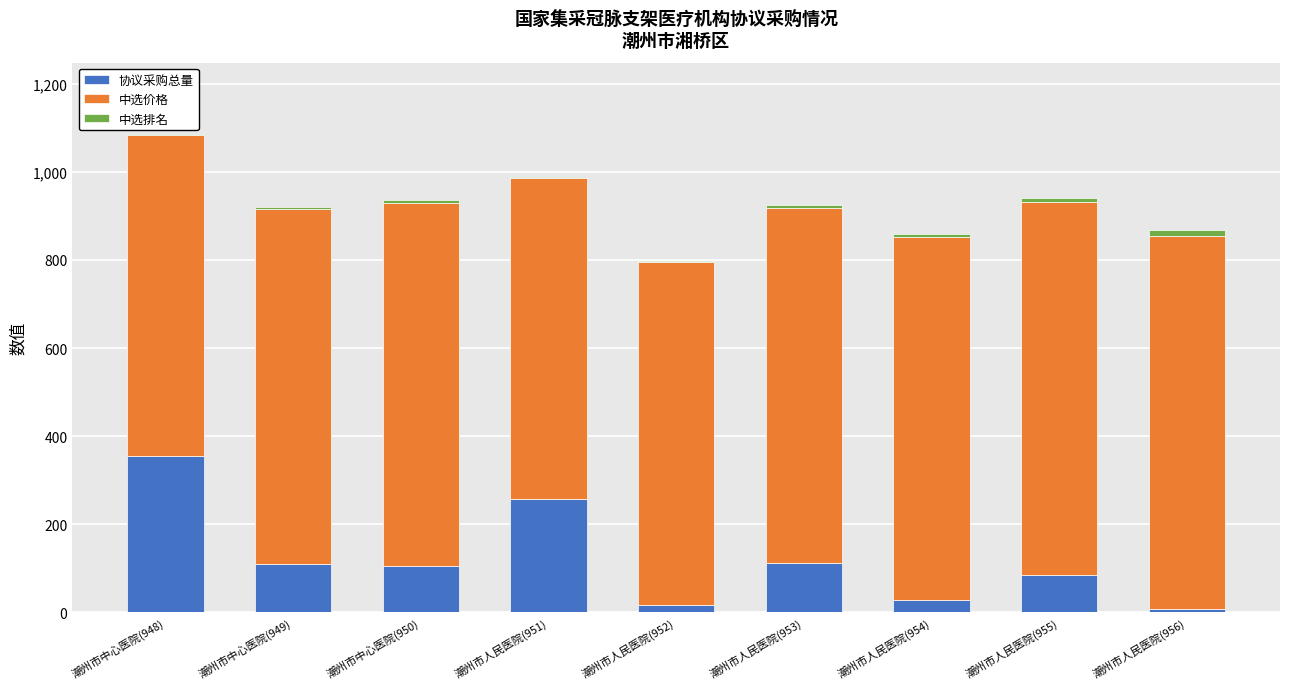

What is the highest value of the 协议采购总量 series?

354